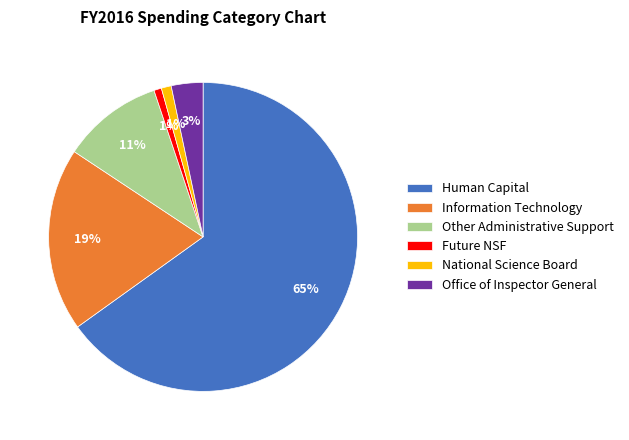

To the nearest percent, what is the average slice percentage?

17%